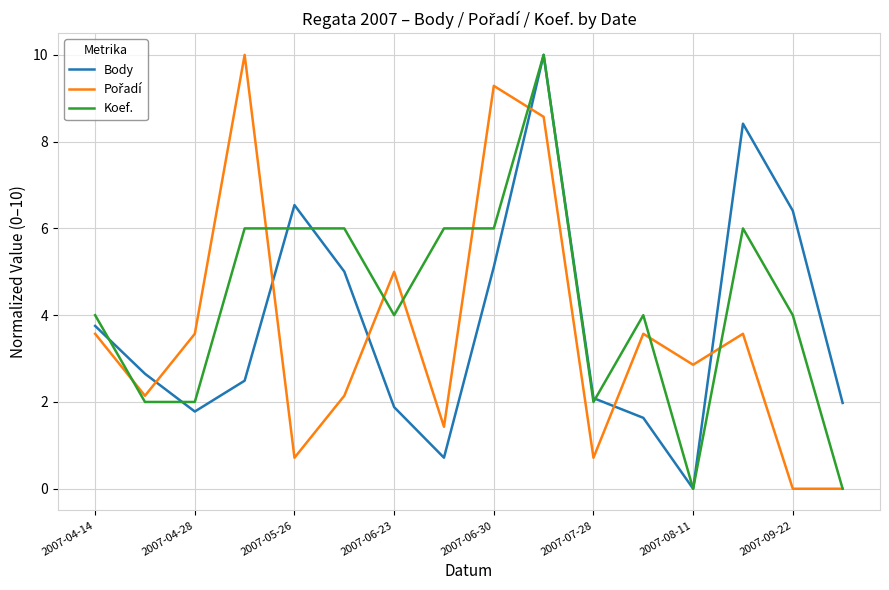

Which series has the largest total across all categories?

Koef.